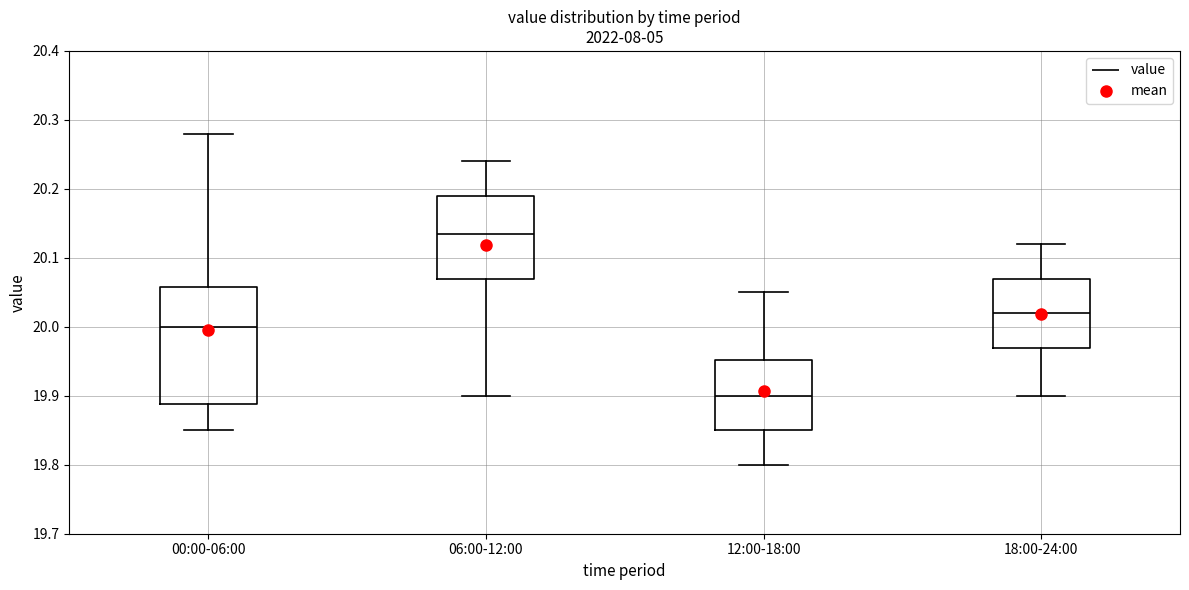

Reading left to right, transcribe this box plot: for each box, give where its median line is, the range the box spans, and where its two whiskers end, as read against the y-axis. The values are not printed on the chart, so give them approximately, as read against the axis.

00:00-06:00: median 20.00, box 19.89 to 20.06, whiskers 19.85 to 20.28
06:00-12:00: median 20.14, box 20.07 to 20.19, whiskers 19.90 to 20.24
12:00-18:00: median 19.90, box 19.85 to 19.95, whiskers 19.80 to 20.05
18:00-24:00: median 20.02, box 19.97 to 20.07, whiskers 19.90 to 20.12